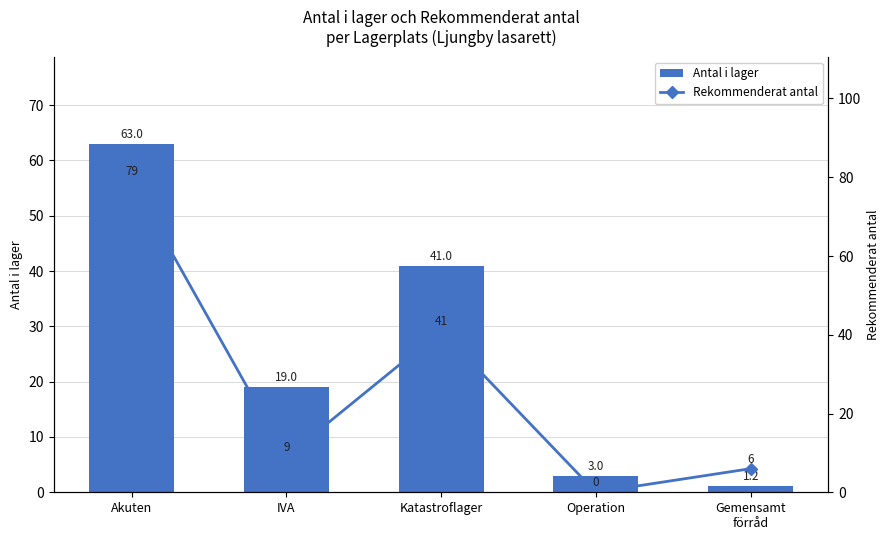

What is the label of the 2nd bar from the right?

Operation